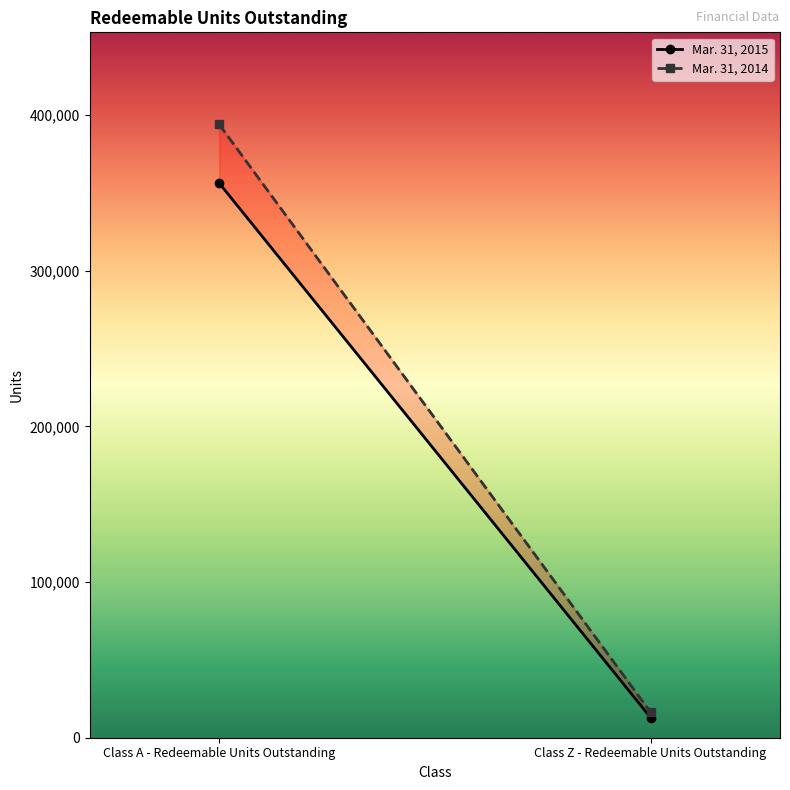

How many lines are shown in the chart?

2